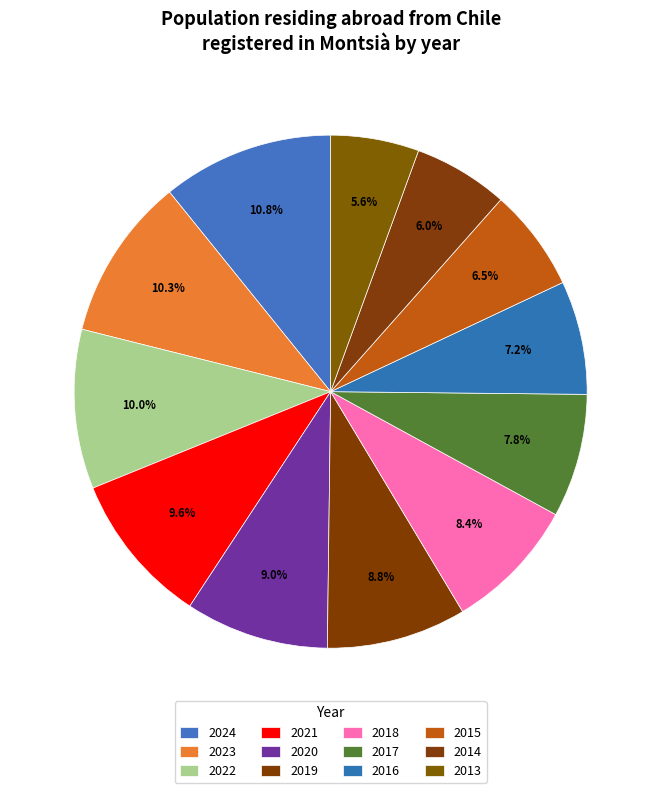

To the nearest percent, what is the difference between the largest and smallest slice percentages?

5%